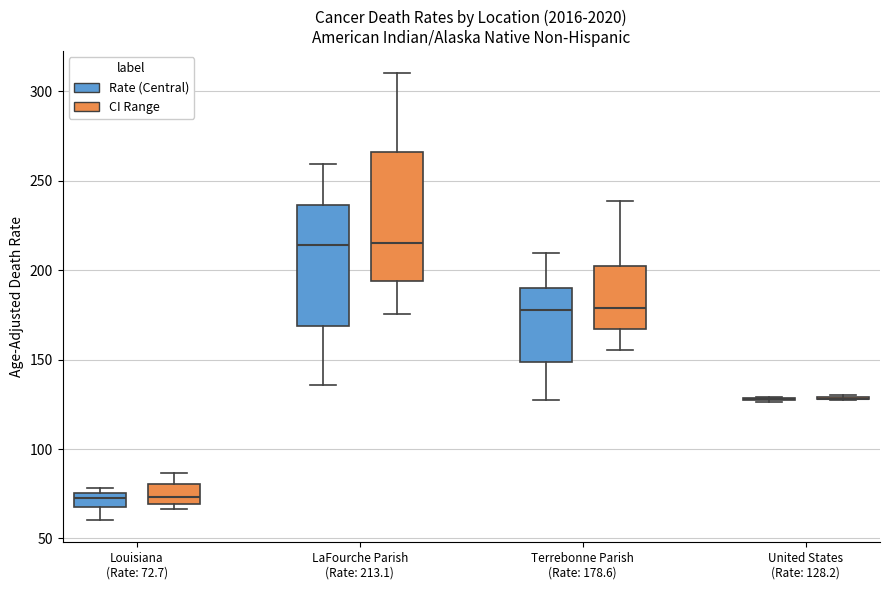

Where does the median line of the box for LaFourche Parish (Rate: 213.1) (CI Range) sit on the y-axis? The values are not printed on the chart, so give them approximately, as read against the axis.

215